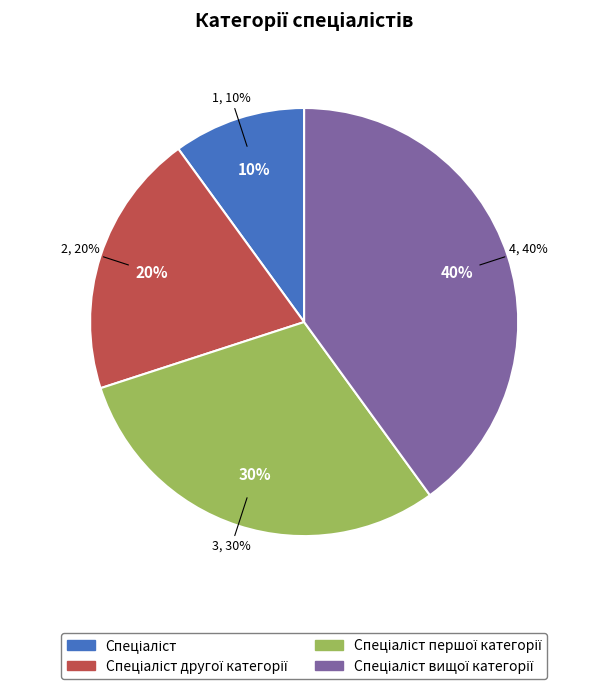

Rank the categories by value from highest to lowest.

Спеціаліст вищої категорії, Спеціаліст першої категорії, Спеціаліст другої категорії, Спеціаліст